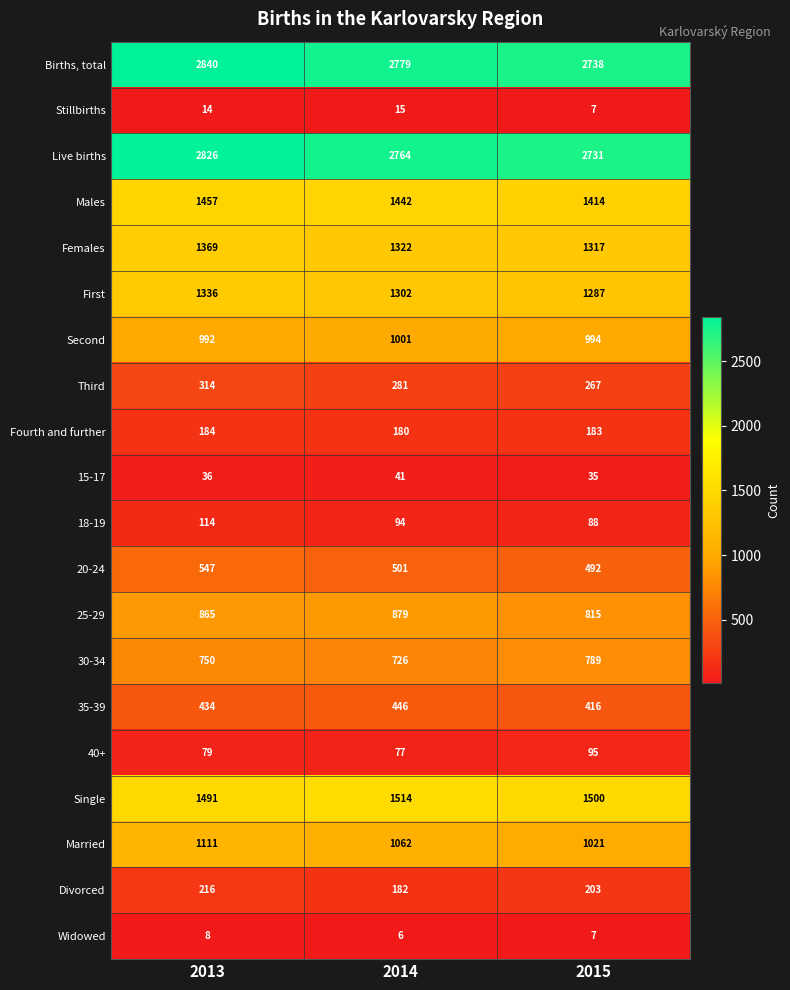

At how many categories does at least one series exceed 2376?

3